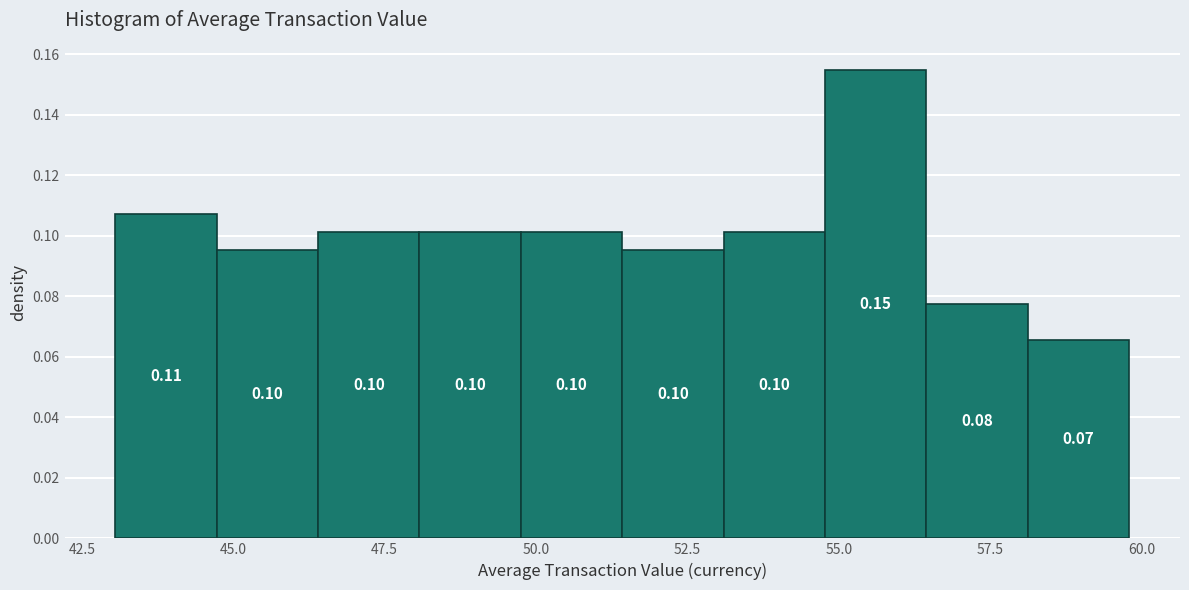

Around what value on the x-axis is the tallest bar? Give the approximate position of its centre, as read against the axis.

55.5